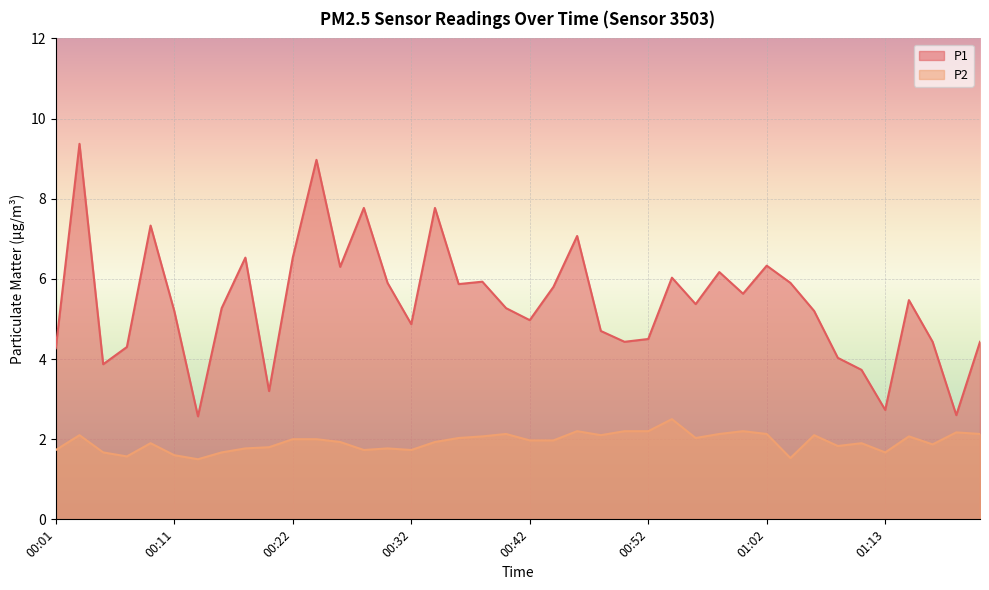

At which label does P1 first exceed 5?

00:03